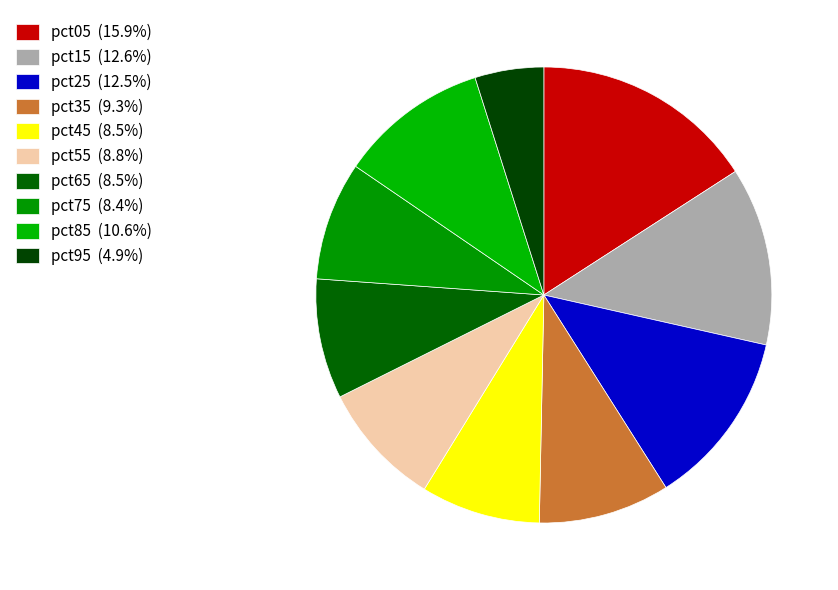

True or false: pct15 accounts for 1% of the total.

False